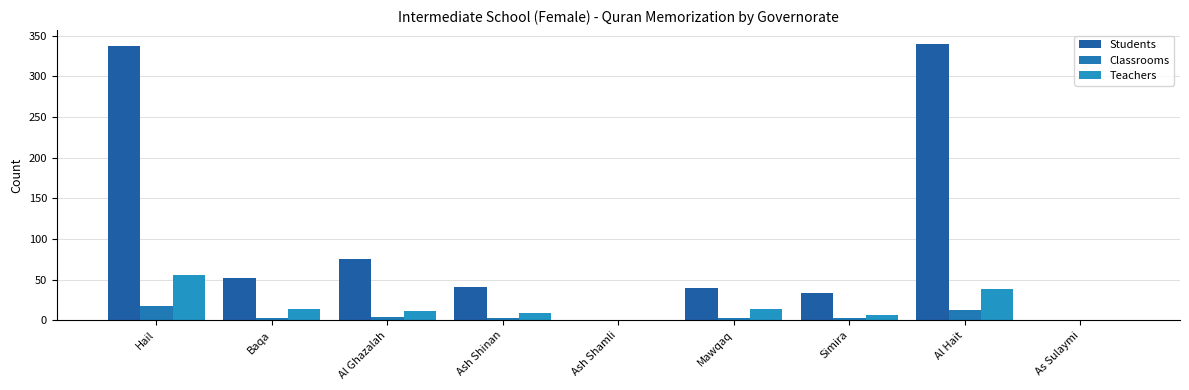

How many values in Teachers are above zero?

7